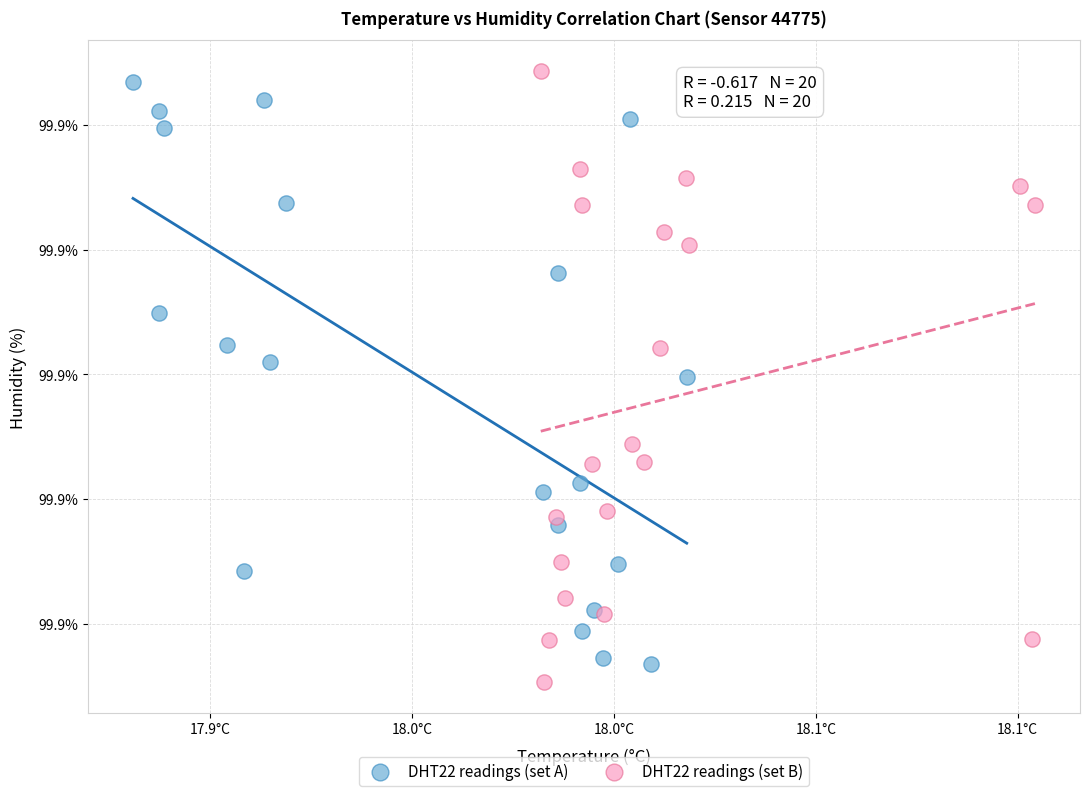

What are all the series names shown in the legend?

DHT22 readings (set A), DHT22 readings (set B)